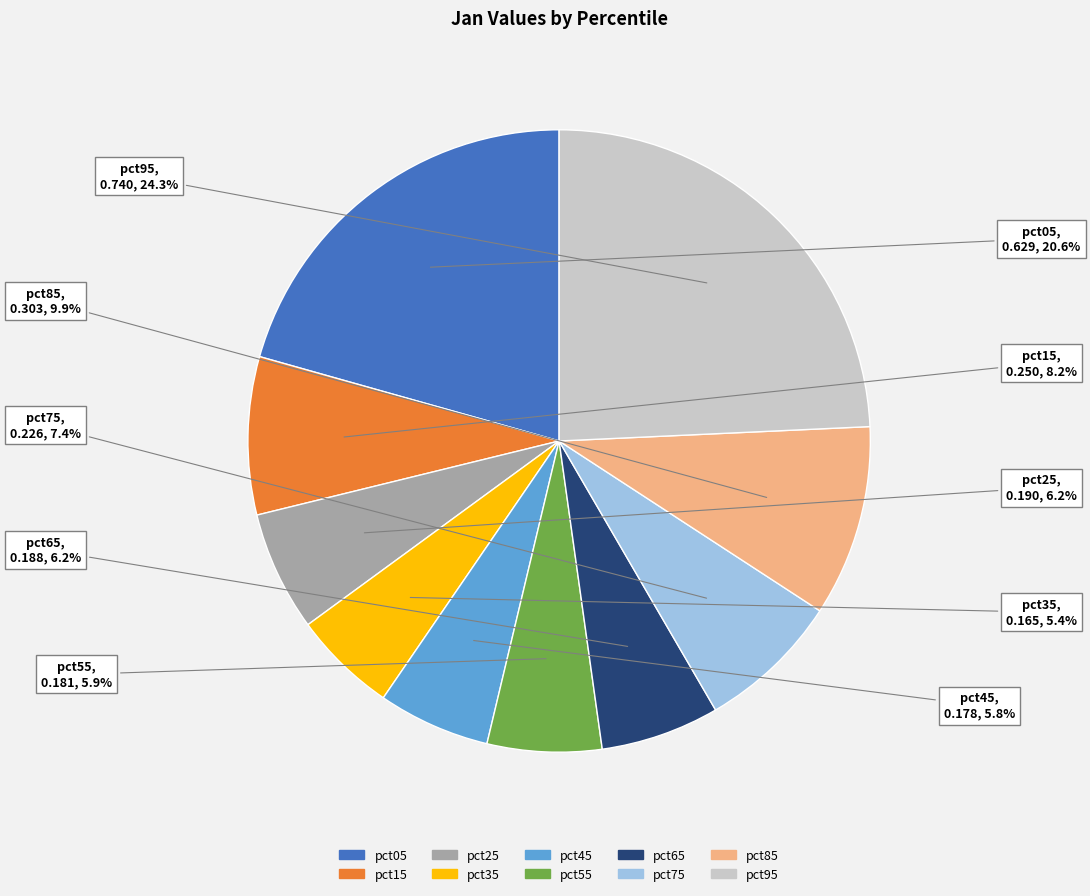

How much of the chart is everything except pct25?

93.8%